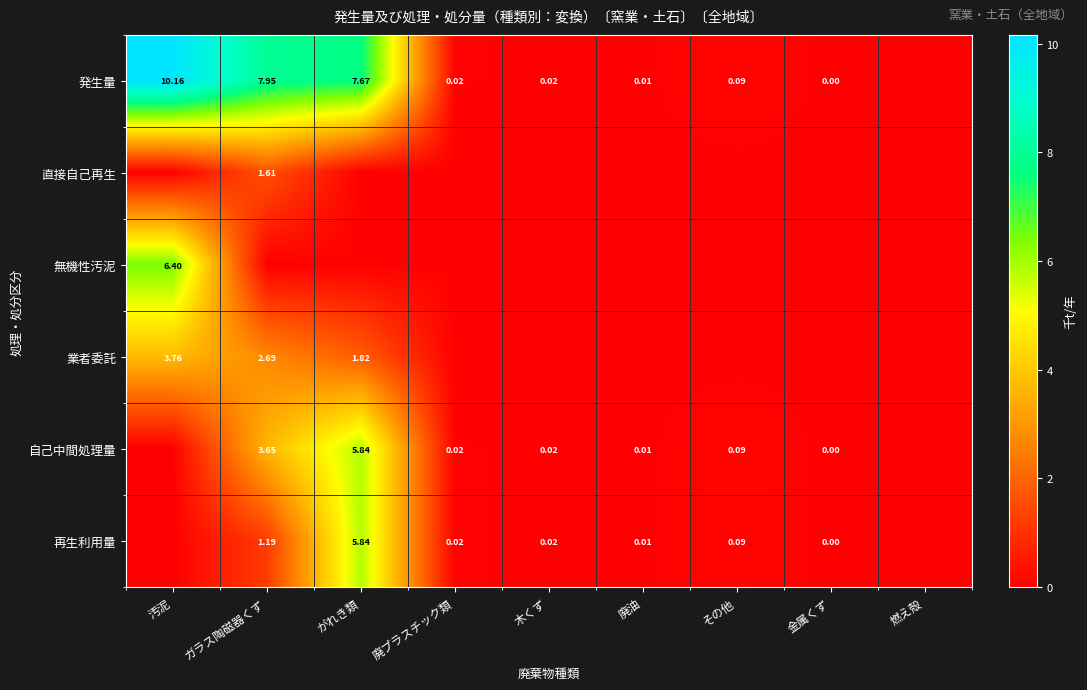

Is it true that 発生量 equals 4.4 at がれき類?

False